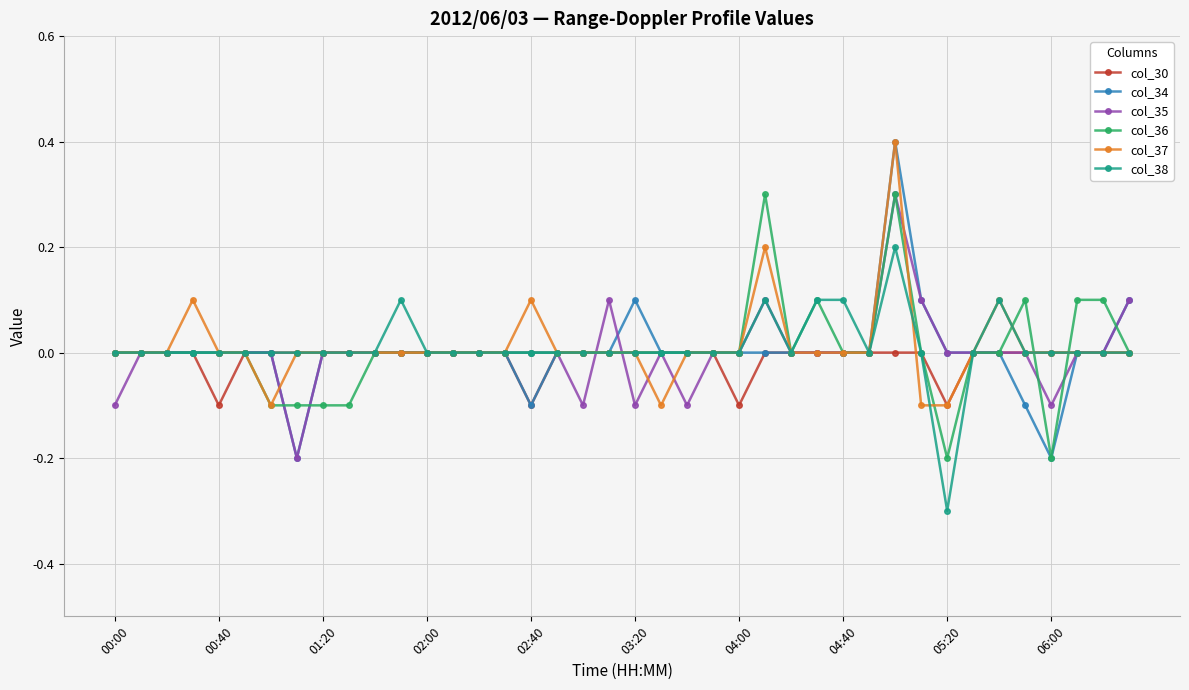

Which series has the widest spread of values?

col_34